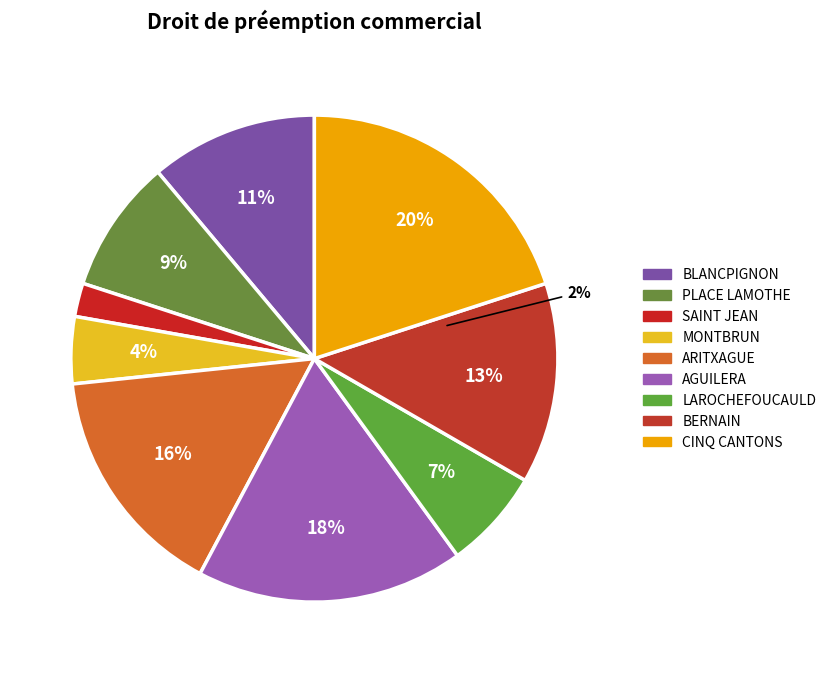

Is it true that BERNAIN is 4% of the pie?

False